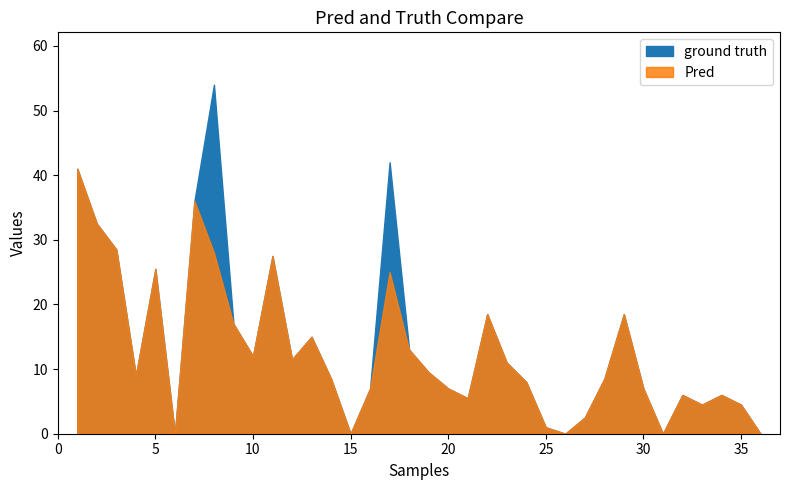

Reading right to left, list all the values displayed in this chart.

ground truth: 0.0	4.5	6.0	4.5	6.0	0.0	7.0	18.5	8.5	2.5	0.0	1.0	8.0	11.0	18.5	5.5	7.0	9.5	13.0	42.0	7.0	0.0	8.5	15.0	11.5	27.5	12.0	17.0	54.0	36.0	0.0	25.5	9.0	28.5	32.5	41.0
Pred: 0.0	4.5	6.0	4.5	6.0	0.0	7.0	18.5	8.5	2.5	0.0	1.0	8.0	11.0	18.5	5.5	7.0	9.5	13.0	25.0	7.0	0.0	8.5	15.0	11.5	27.5	12.0	17.0	28.0	36.0	0.0	25.5	9.0	28.5	32.5	41.0